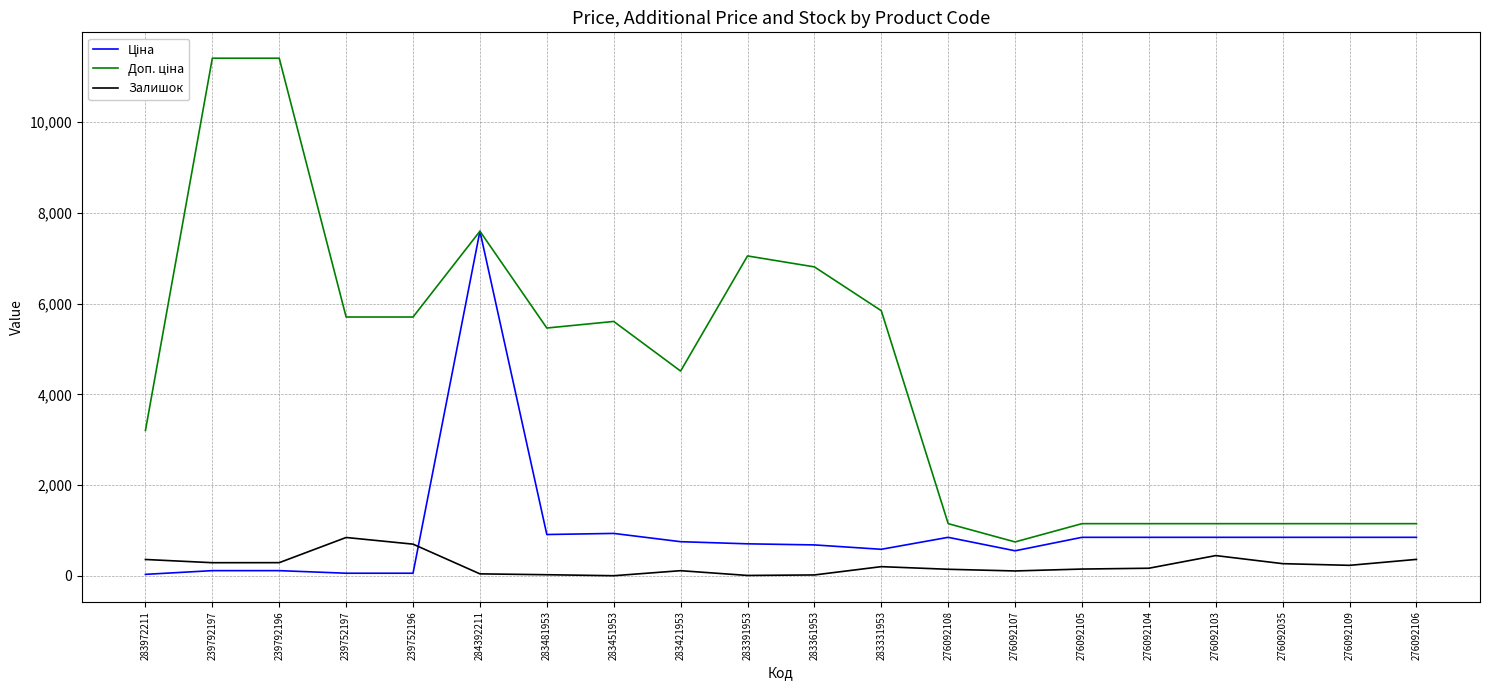

In Залишок, how many points are lower than both neighbors (excluding endpoints)?

5